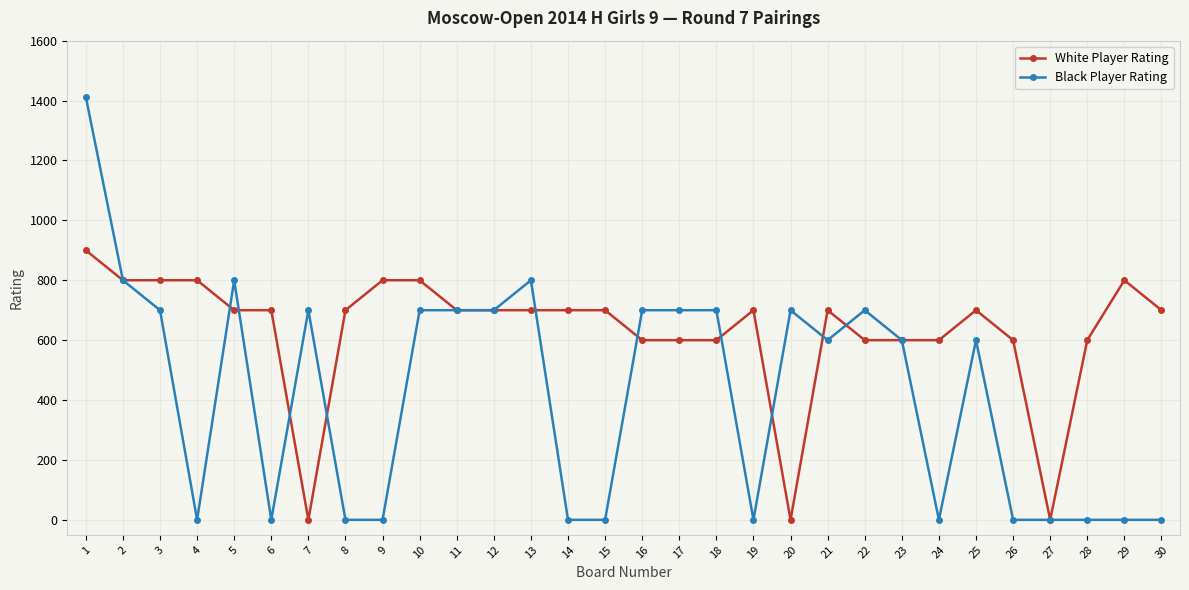

Rank the series by their average value, from lowest to highest.

Black Player Rating, White Player Rating